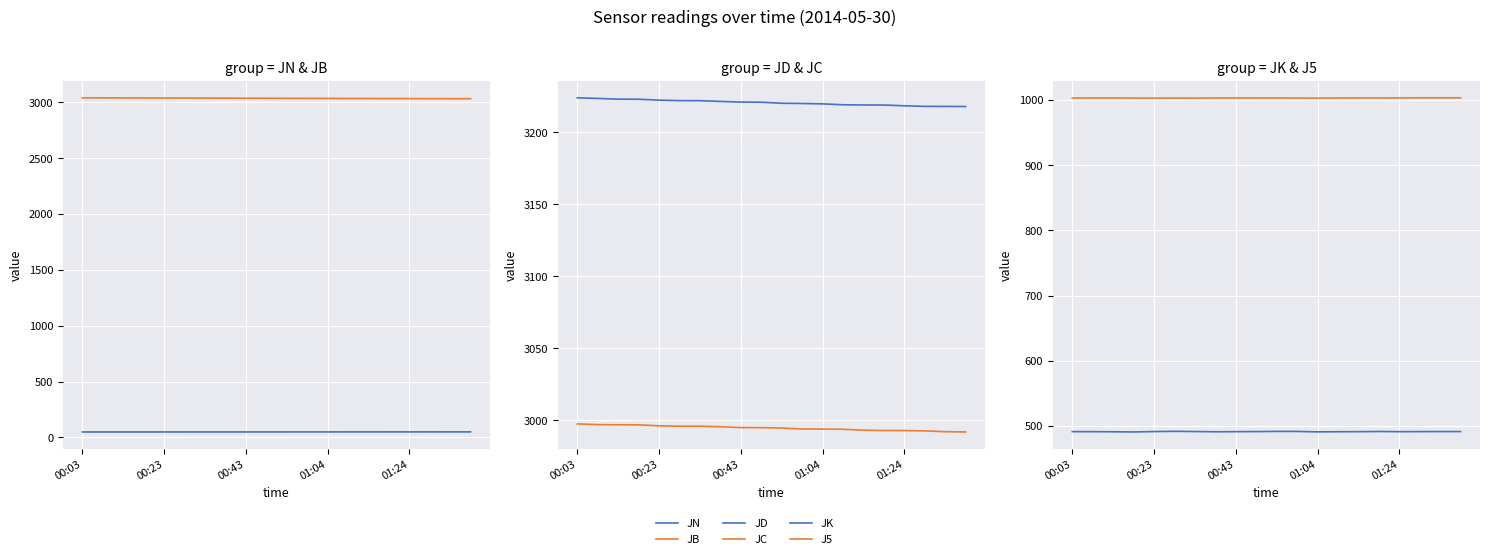

The value of JD at 18 is 1581.0. True or false?

False